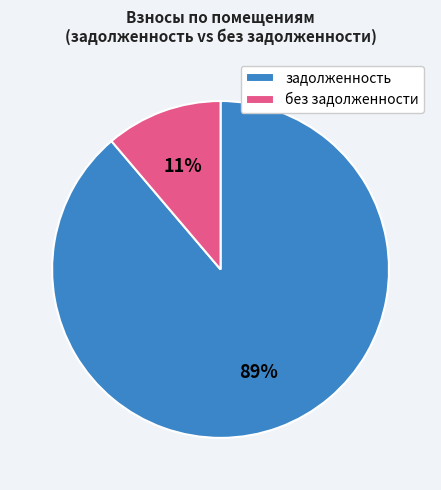

To the nearest percent, what is the difference between the задолженность and без задолженности slice percentages?

78%